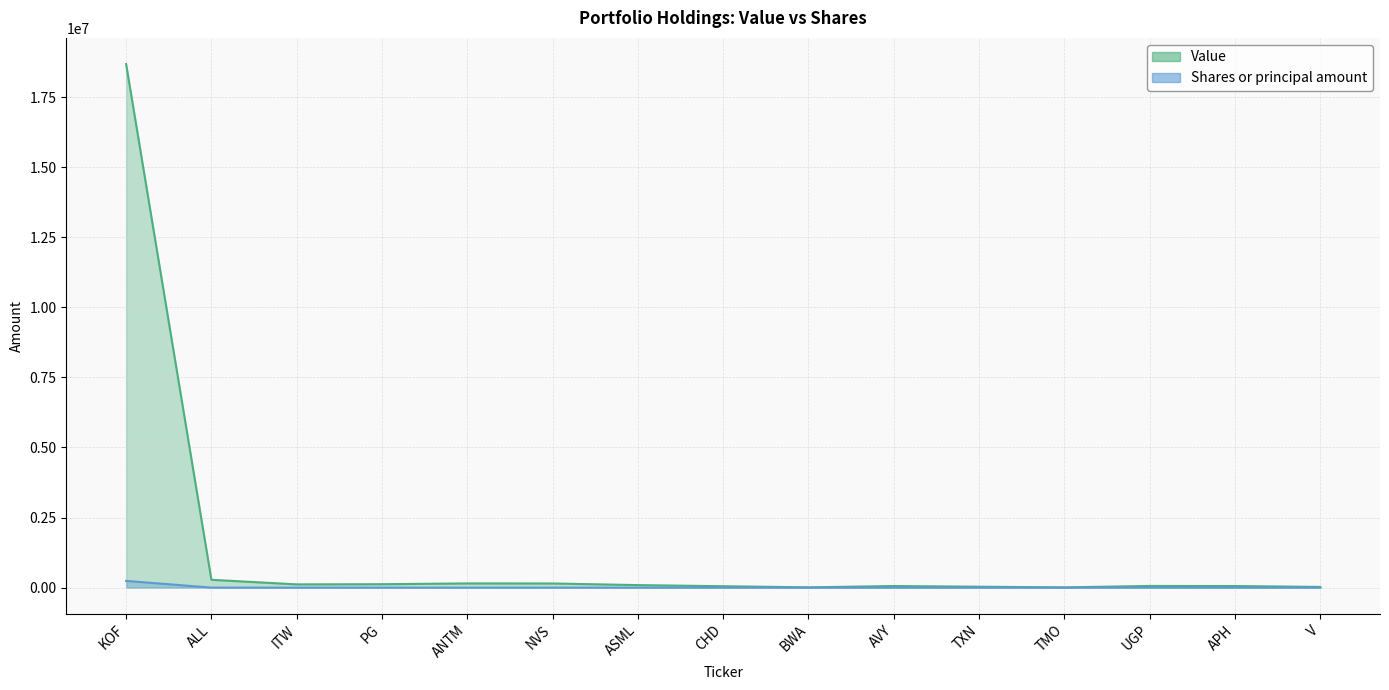

At which category is the sum across all series the highest?

KOF